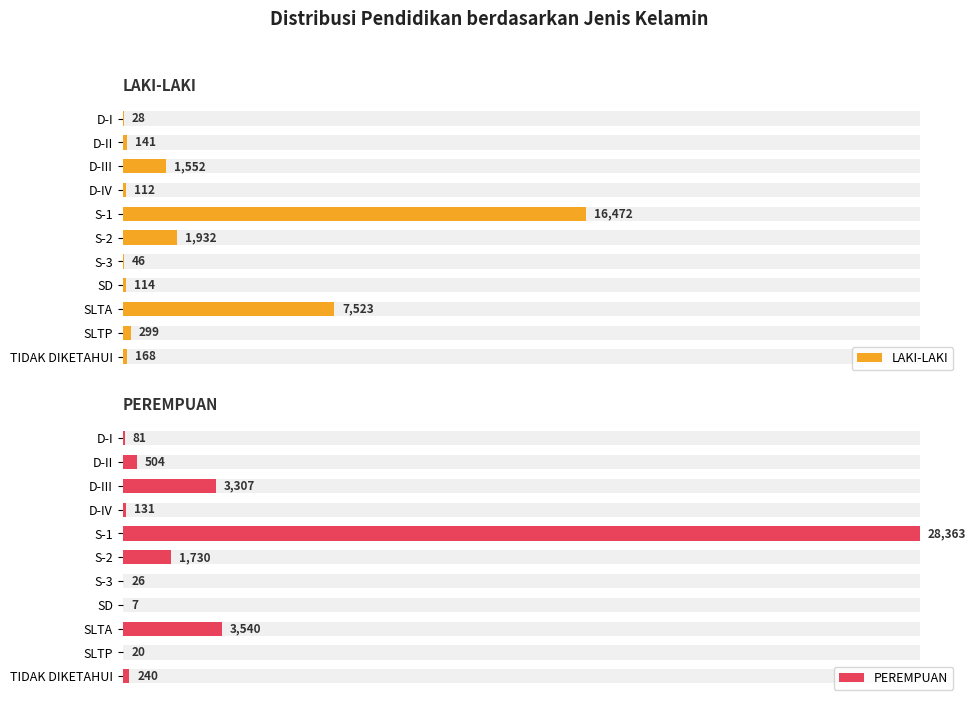

What is the sum of the PEREMPUAN values at SD and SLTP?

27